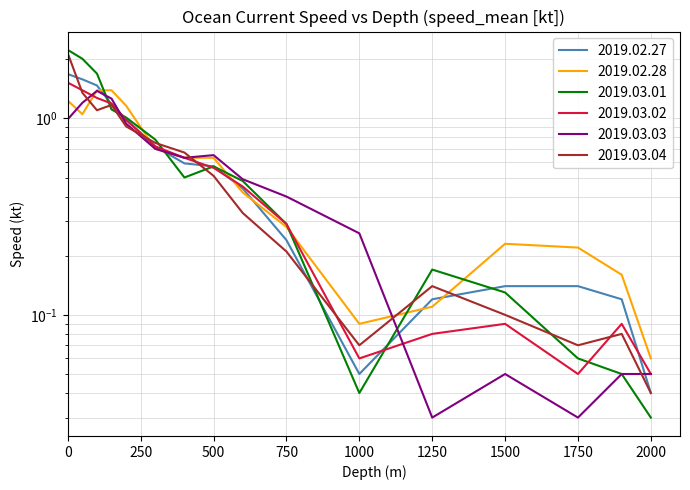

In 2019.03.04, how many points are higher than both neighbors (excluding endpoints)?

3